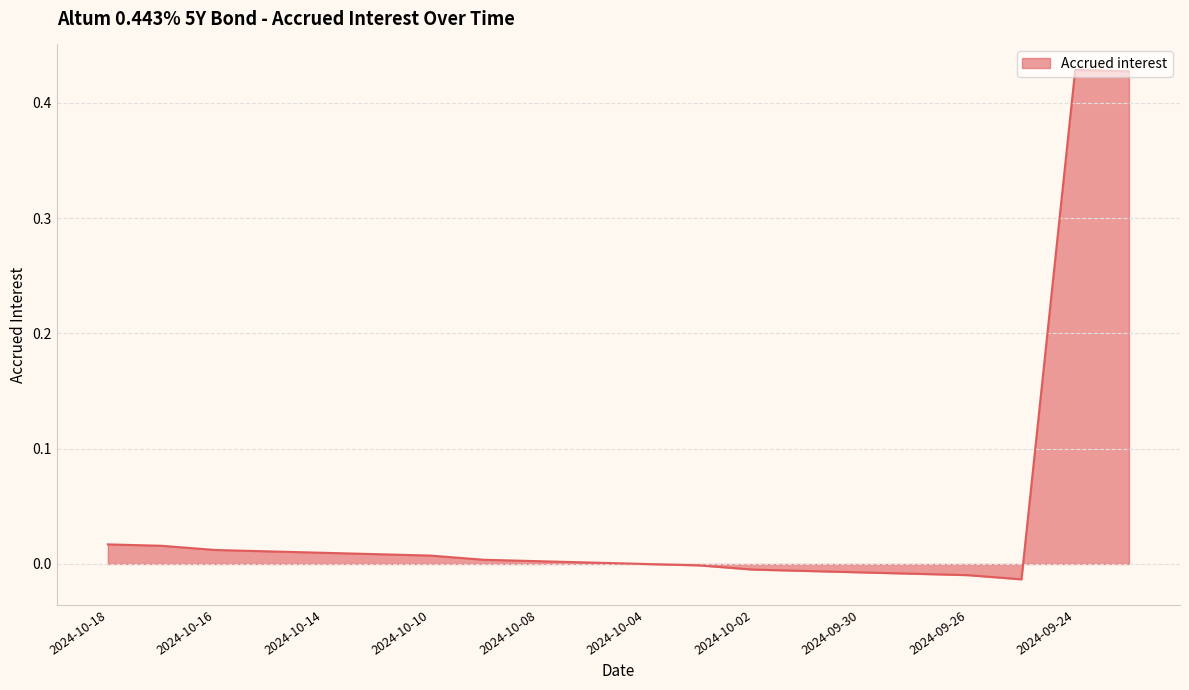

Count the number of values greater than 0.

12